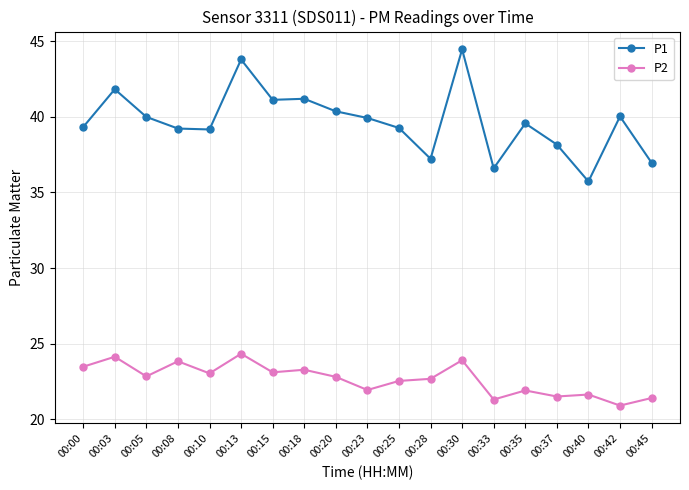

Between 00:18 and 00:45, which series saw the biggest shift?

P1